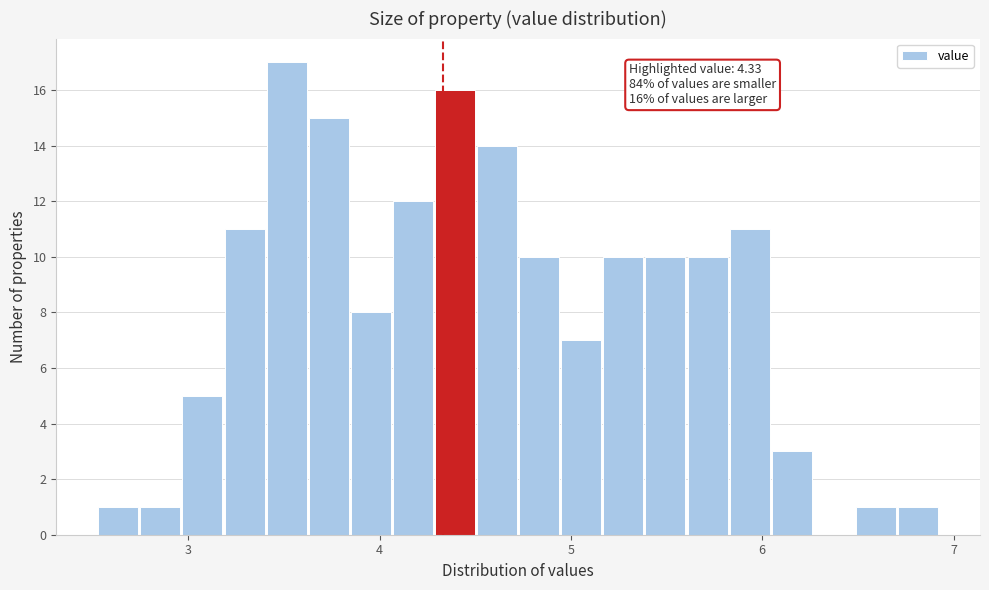

Around what value on the x-axis is the tallest bar? Give the approximate position of its centre, as read against the axis.

3.5